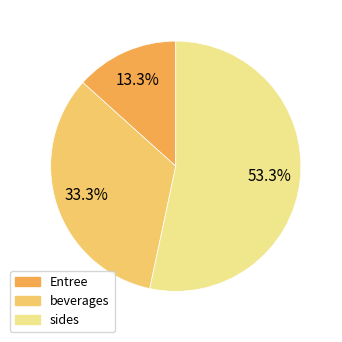

To the nearest percent, what is the average slice percentage?

33%